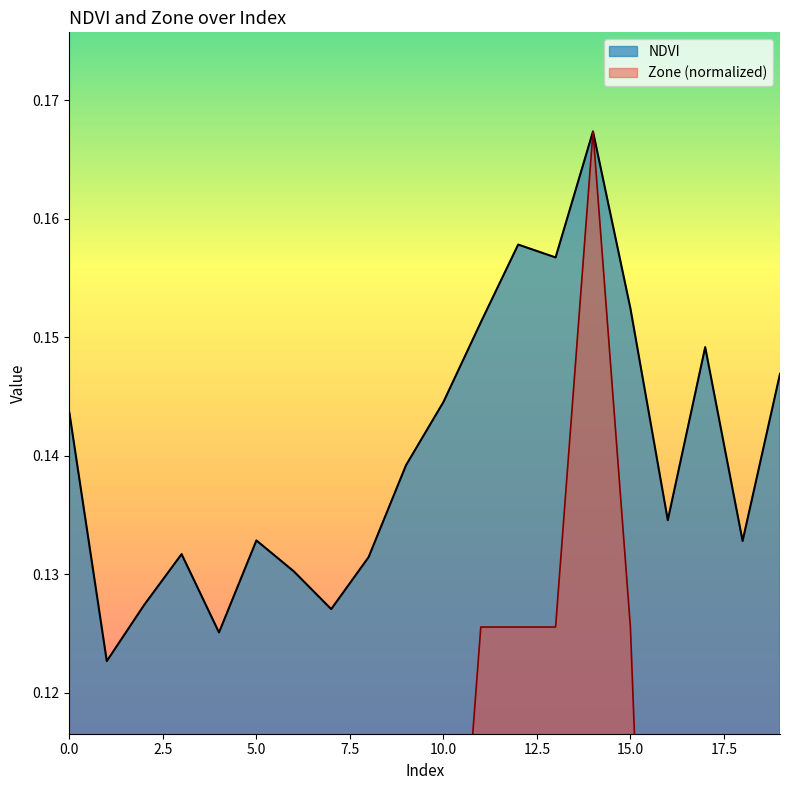

What is the difference between the second highest and second lowest values in the Zone series?

0.1